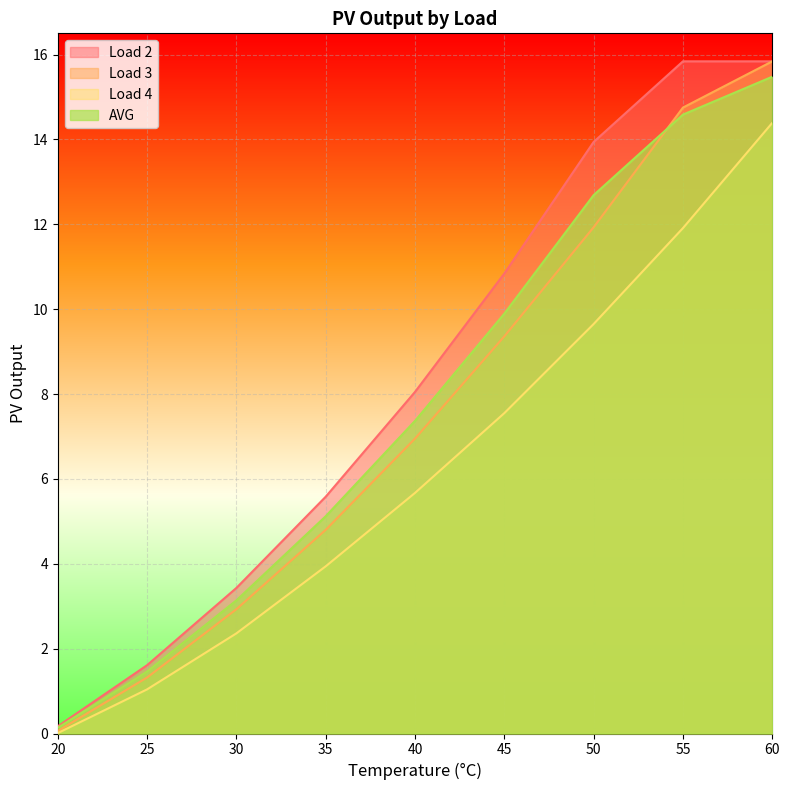

True or false: Load 3 and Load 2 cross at least once.

False